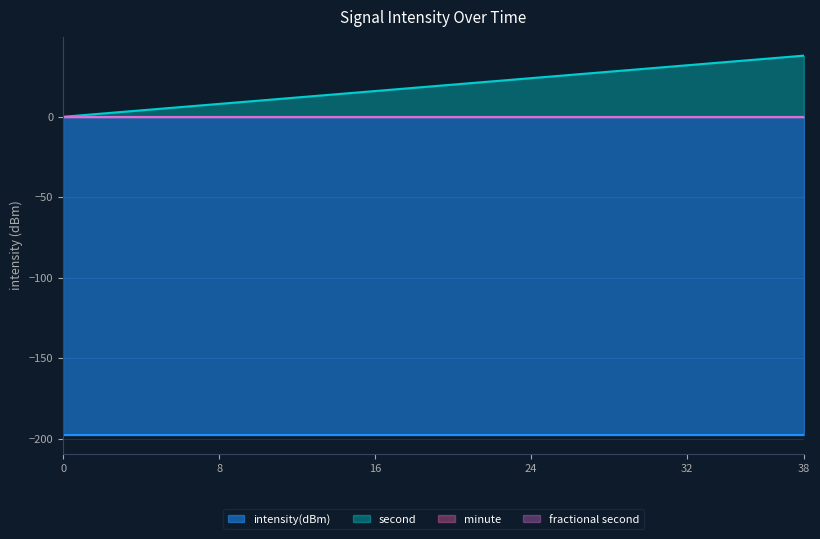

Reading right to left, transcribe all the data shown in this chart.

intensity(dBm): 38=-197.5	36=-197.5	34=-197.5	32=-197.5	30=-197.5	28=-197.5	26=-197.5	24=-197.5	22=-197.5	20=-197.5	18=-197.5	16=-197.5	14=-197.5	12=-197.5	10=-197.5	8=-197.5	6=-197.5	4=-197.5	2=-197.5	0=-197.5
second: 38=38.0	36=36.0	34=34.0	32=32.0	30=30.0	28=28.0	26=26.0	24=24.0	22=22.0	20=20.0	18=18.0	16=16.0	14=14.0	12=12.0	10=10.0	8=8.0	6=6.0	4=4.0	2=2.0	0=0.0
minute: 38=0.0	36=0.0	34=0.0	32=0.0	30=0.0	28=0.0	26=0.0	24=0.0	22=0.0	20=0.0	18=0.0	16=0.0	14=0.0	12=0.0	10=0.0	8=0.0	6=0.0	4=0.0	2=0.0	0=0.0
fractional second: 38=0.0	36=0.0	34=0.0	32=0.0	30=0.0	28=0.0	26=0.0	24=0.0	22=0.0	20=0.0	18=0.0	16=0.0	14=0.0	12=0.0	10=0.0	8=0.0	6=0.0	4=0.0	2=0.0	0=0.0